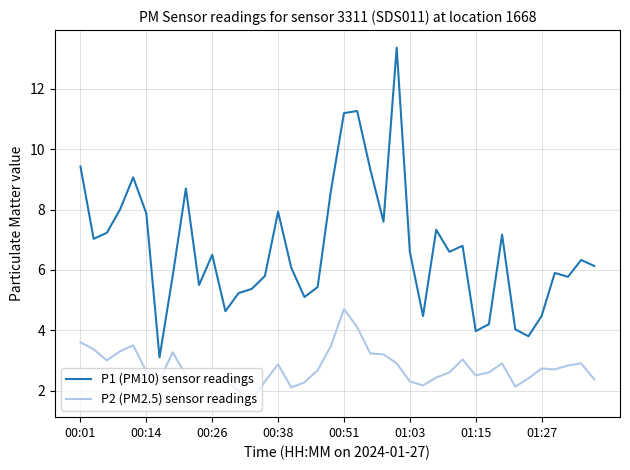

Which series has the largest range (max minus min)?

P1 (PM10) sensor readings